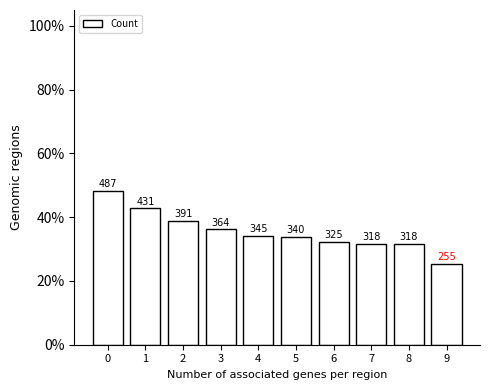

How many bars are there in total?

10